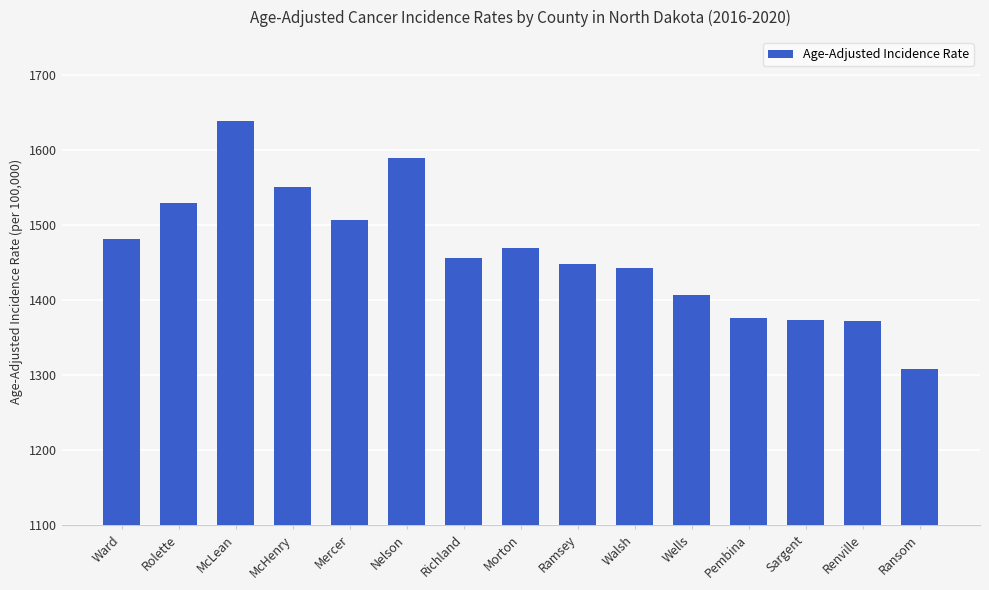

Does the chart contain any negative values?

No